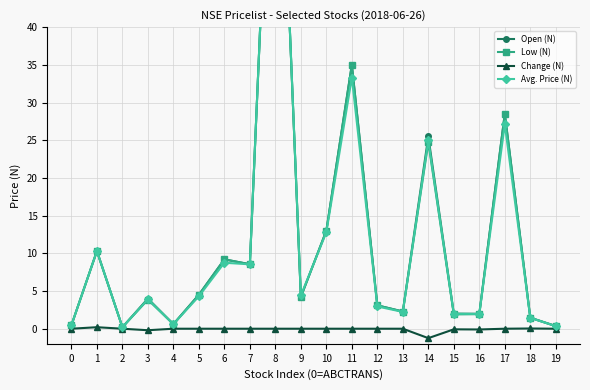

After their last crossing, which series has the higher values: Avg. Price (N) or Open (N)?

Open (N)